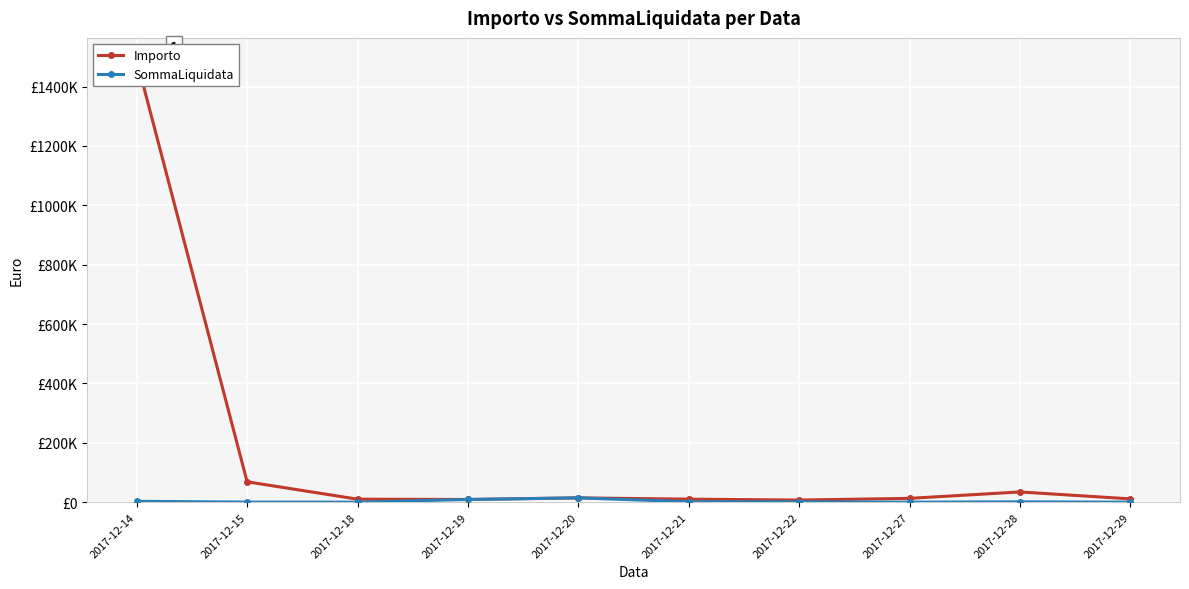

What is the total value across all series at 2017-12-21?

11609.4